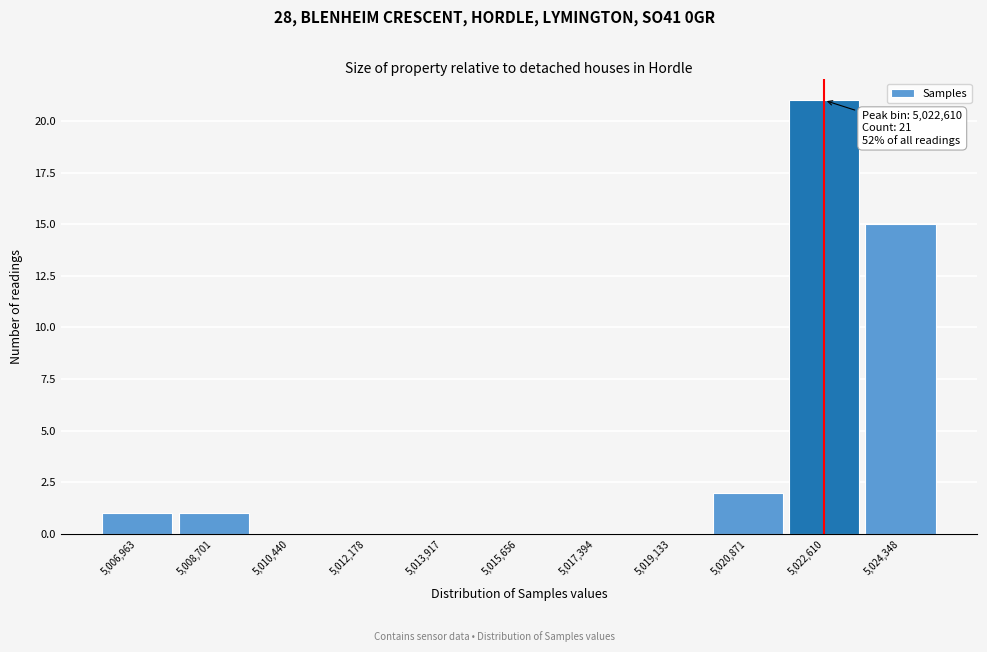

Which range on the x-axis has the tallest bar?

5021800 to 5023400